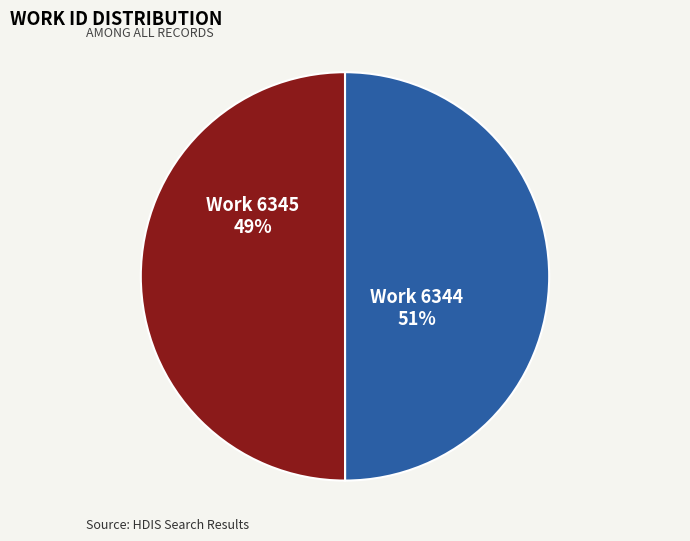

How many slices are in this pie chart?

2